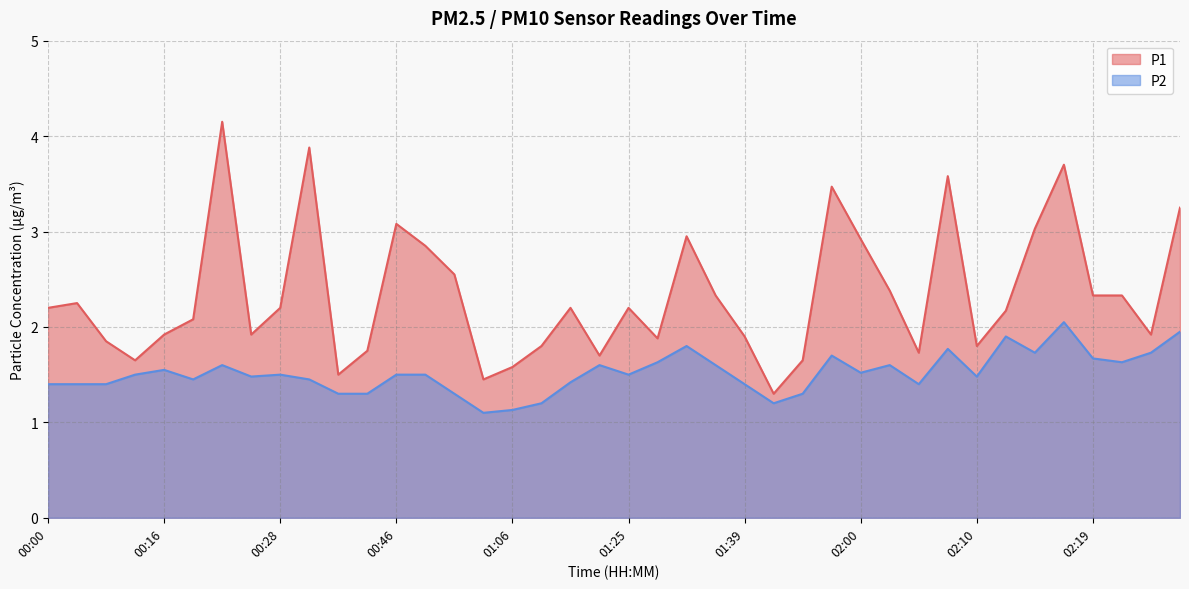

What is the smallest value displayed?

1.1